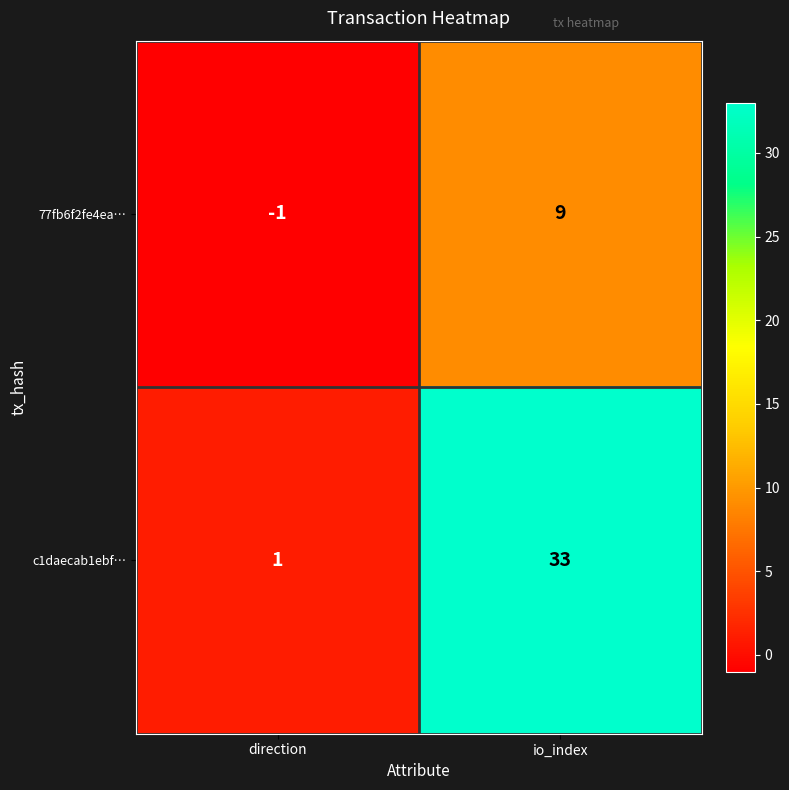

Between direction and io_index, which series saw the biggest shift?

c1daecab1ebf…